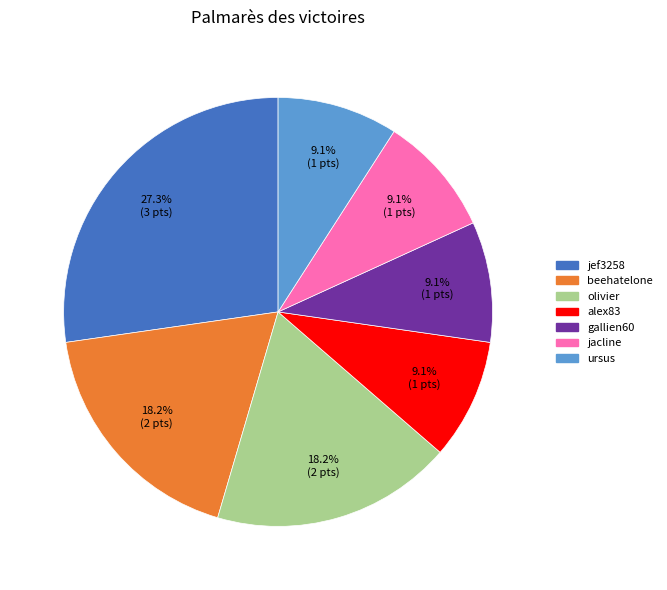

Combined, do jacline and gallien60 account for over 50%?

No